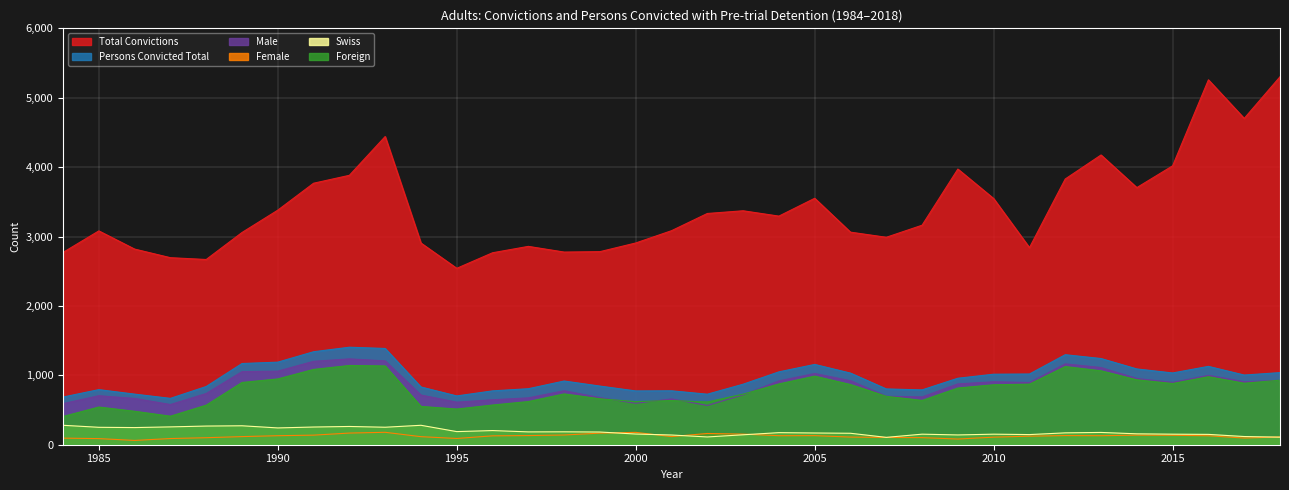

What value does the Male series have at 2016, to the nearest 100?

1000